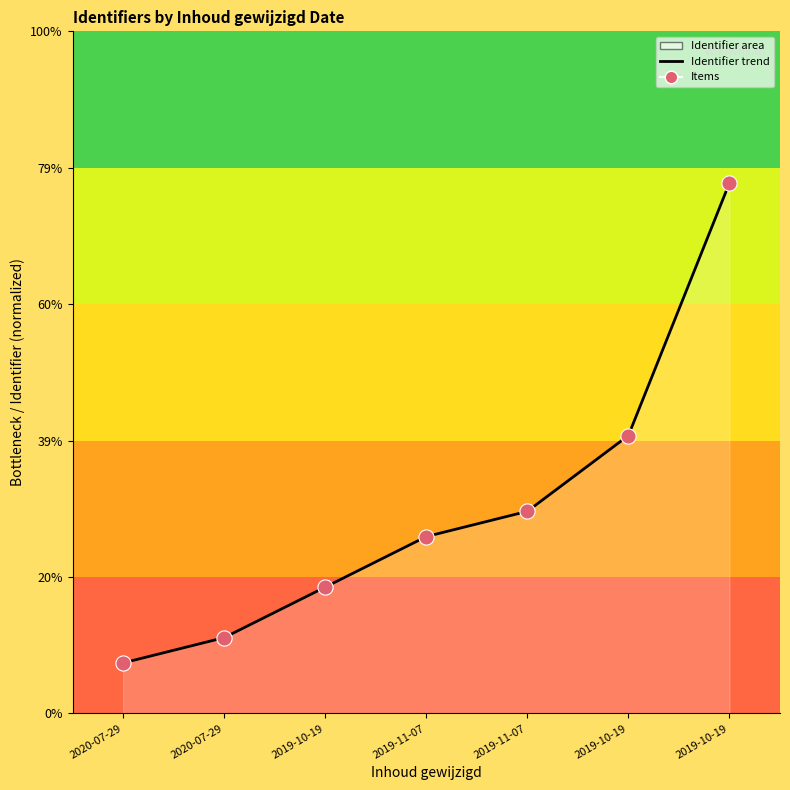

Which series contains the lowest Y value?

Identifier trend